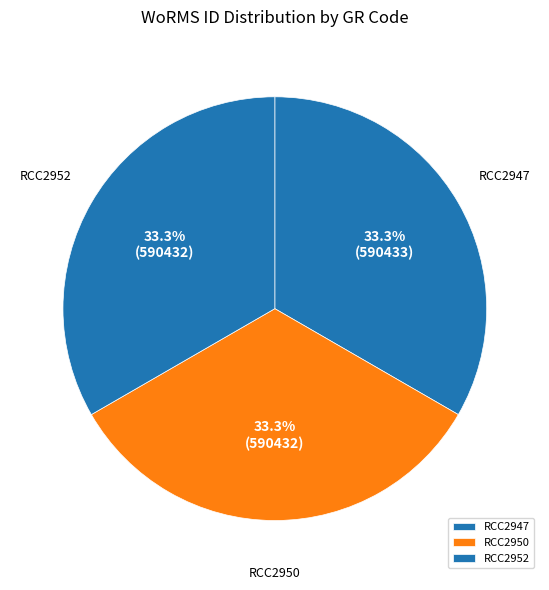

Approximately how many times larger is the value at RCC2950 compared to RCC2947?

1.0